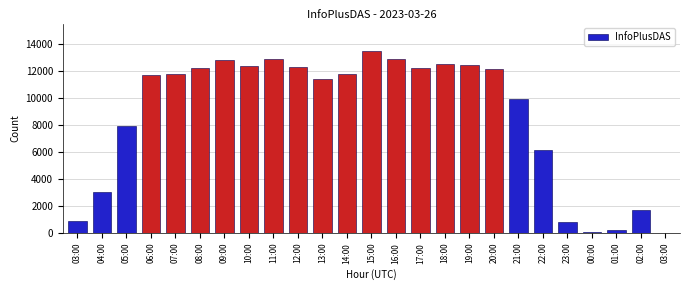

What is the sum of all values?

216021